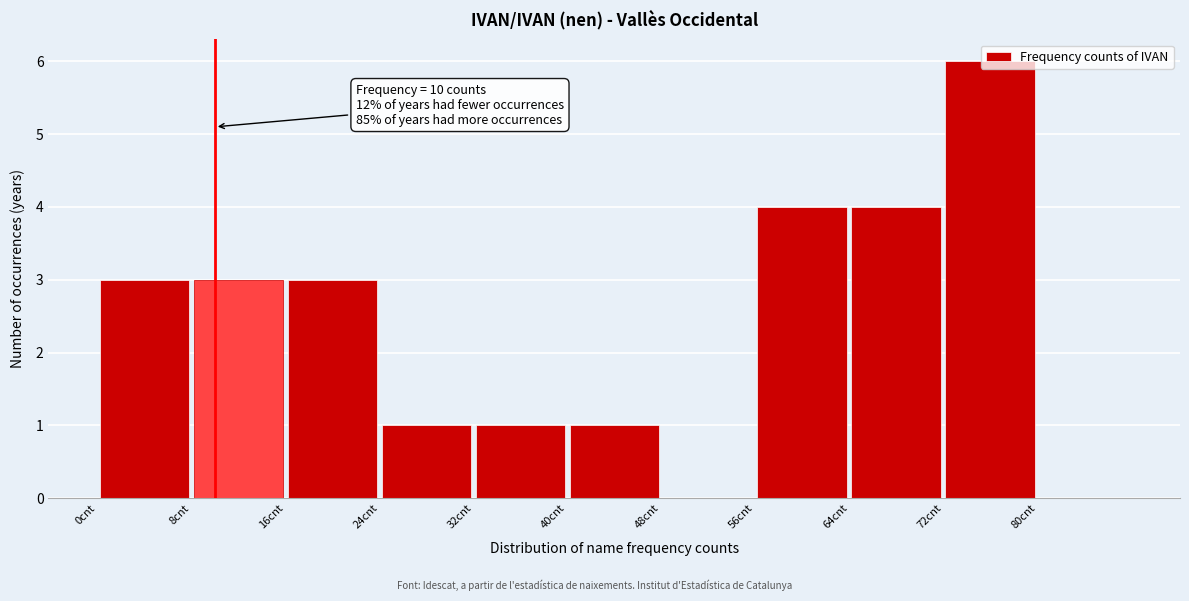

Over which range of the x-axis is the bar tallest?

72 to 80